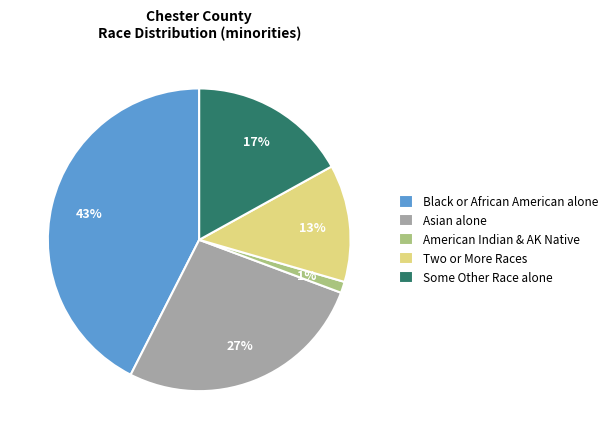

To the nearest percent, what portion does Black or African American alone represent?

43%